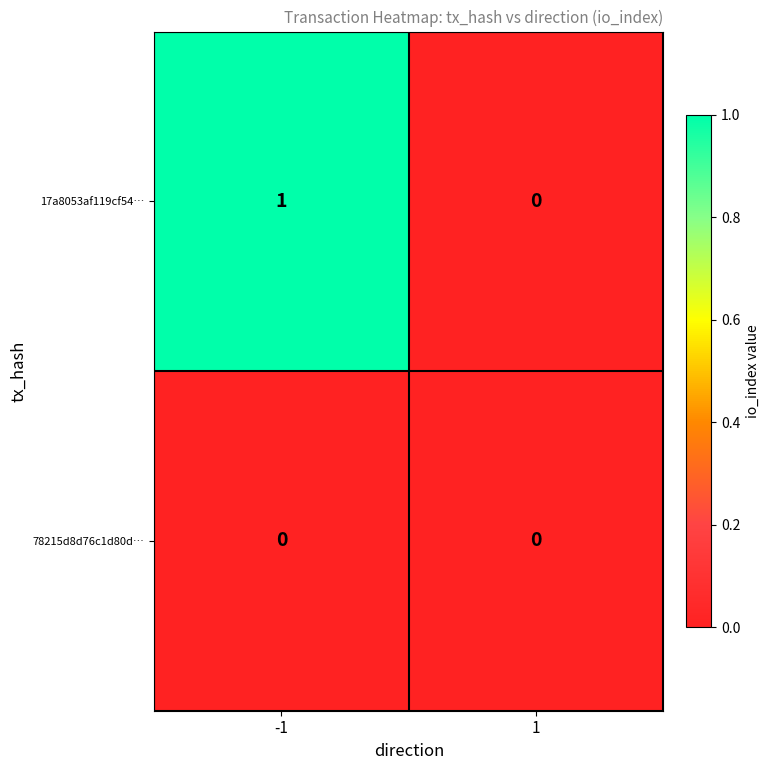

List the series in order of their peak value, highest first.

17a8053af119cf54…, 78215d8d76c1d80d…